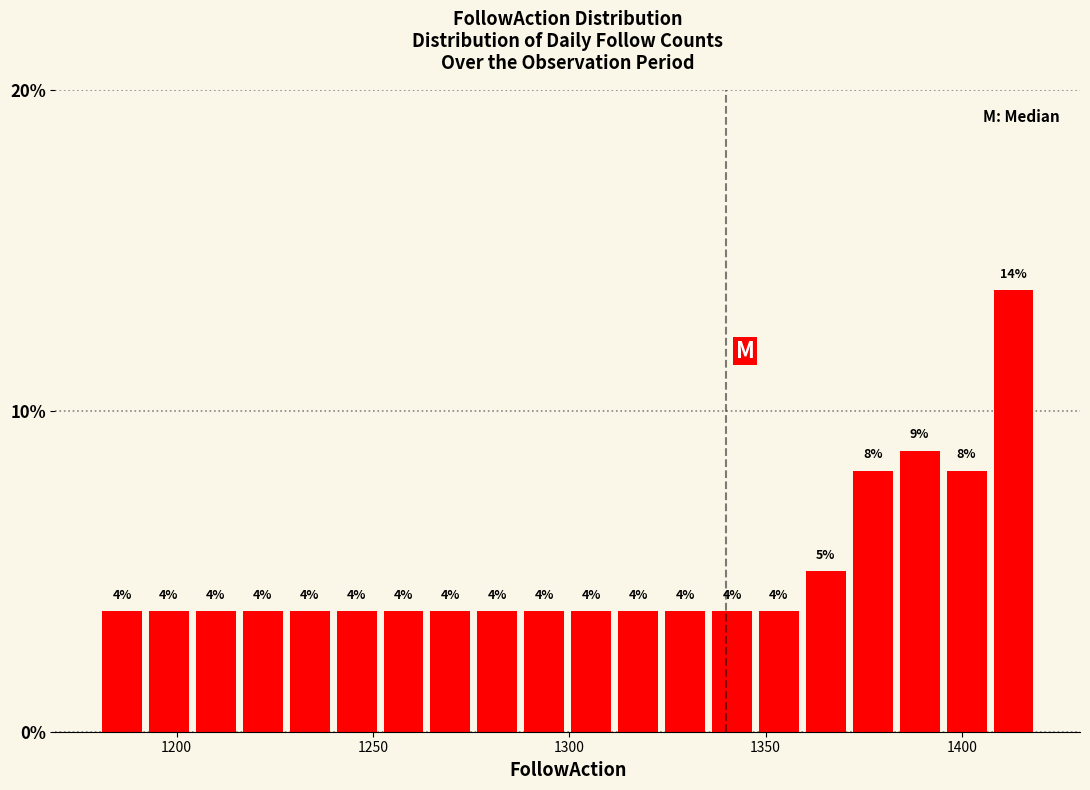

Read against the x-axis, roughly where is the centre of the tallest bar?

1415